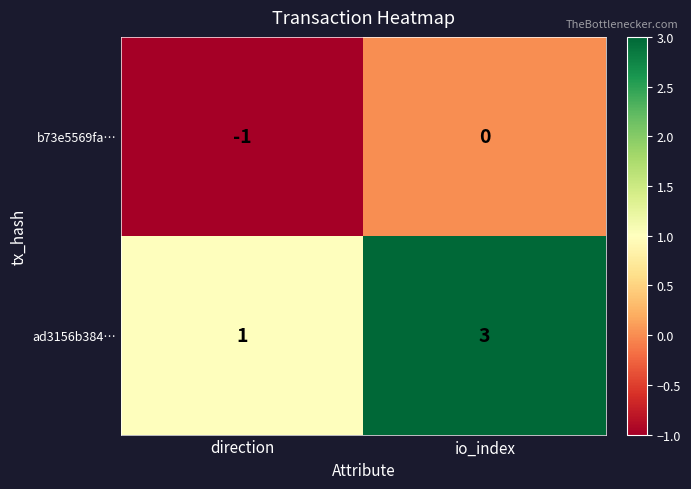

At which category is the sum across all series the highest?

io_index